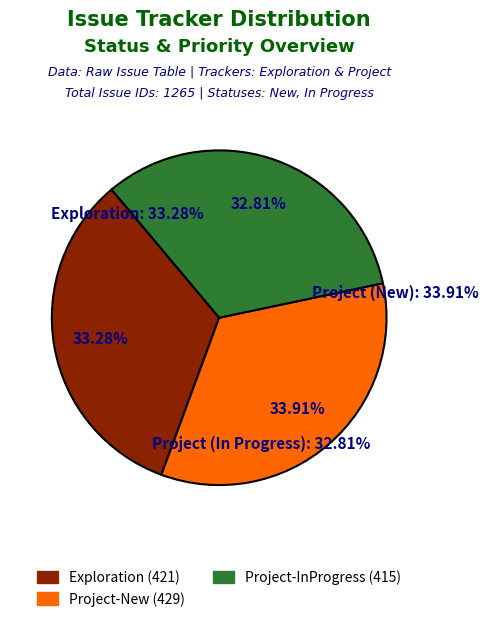

What is the largest slice in the pie chart?

Project (New)